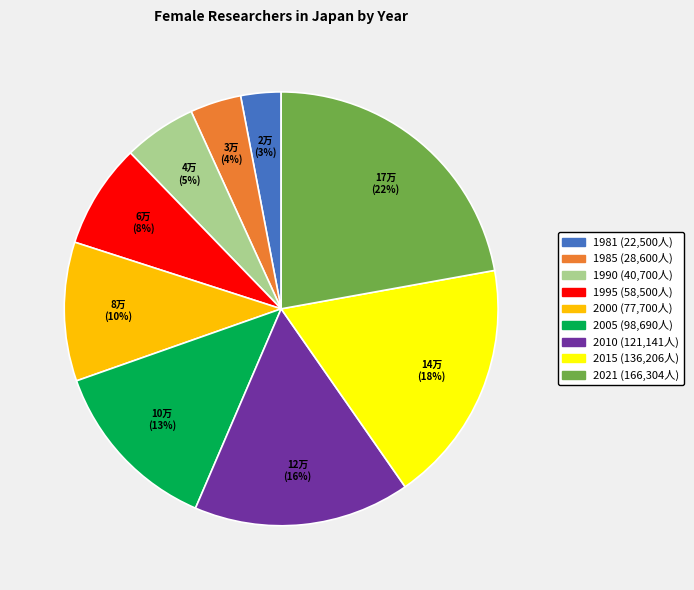

To the nearest percent, what is the average slice percentage?

11%